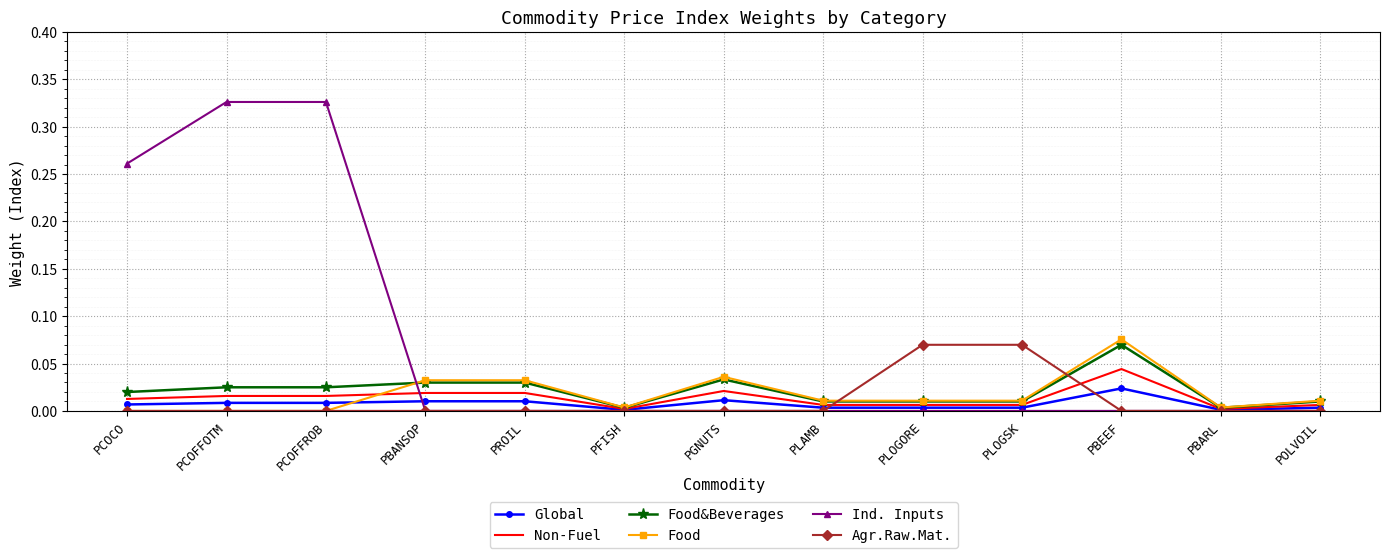

What position from the left is PCOFFROB?

3